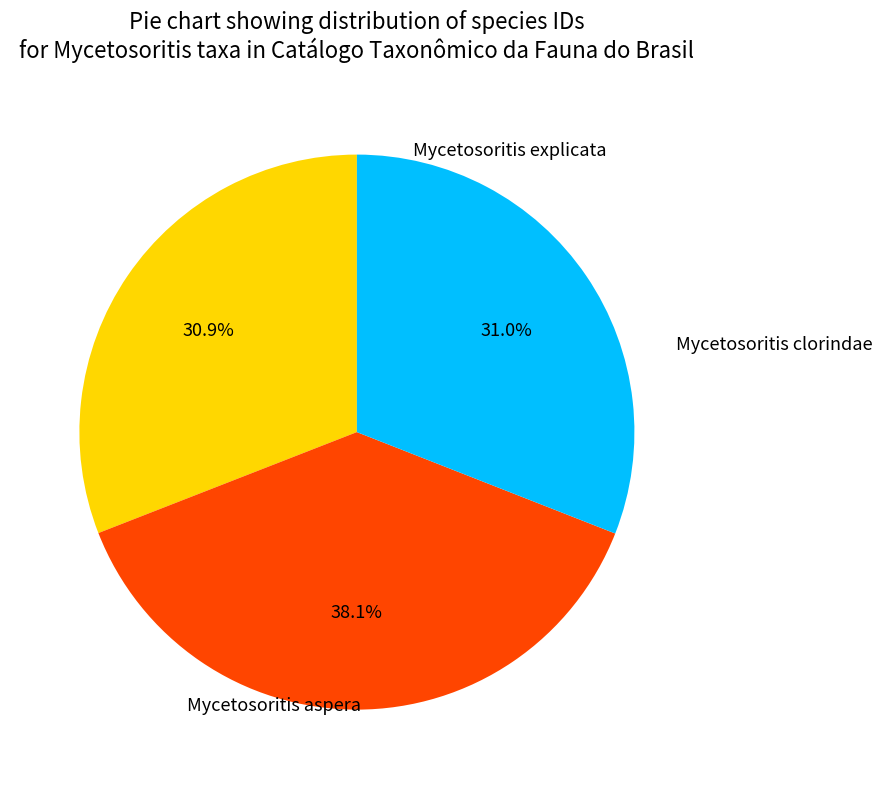

Do Mycetosoritis explicata and Mycetosoritis aspera together represent more than half of the pie?

Yes